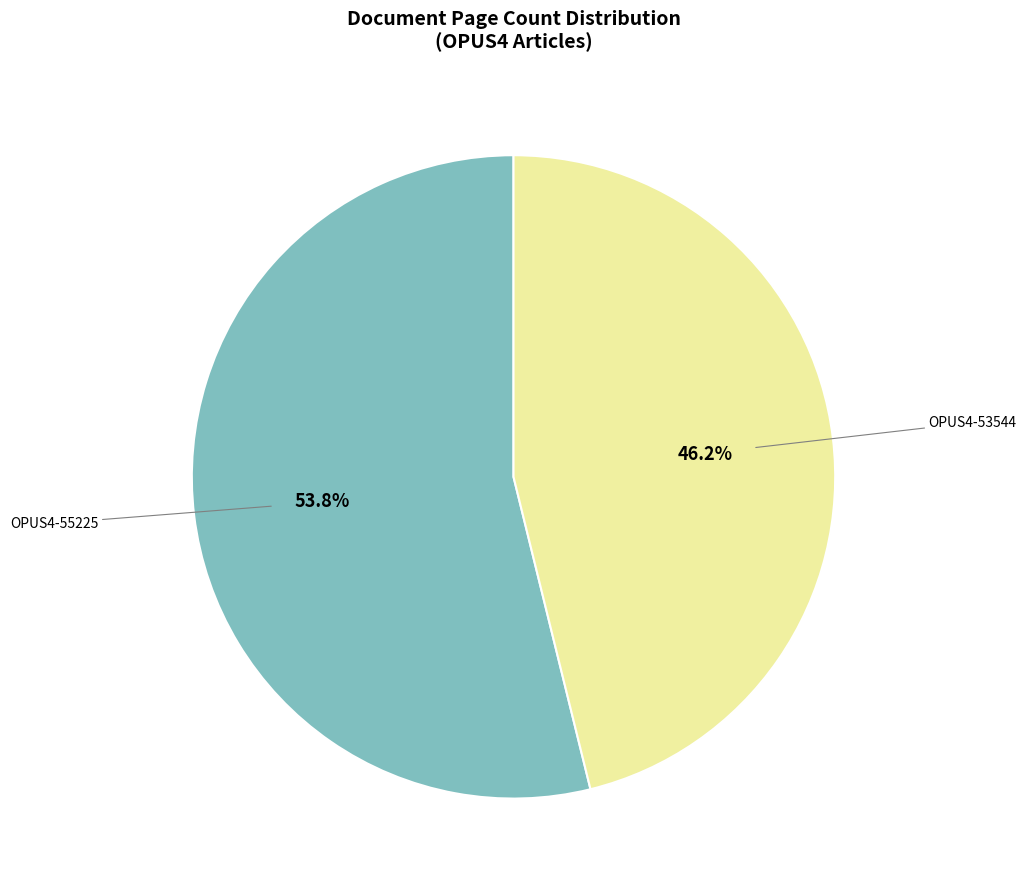

Does any single category account for the majority?

Yes